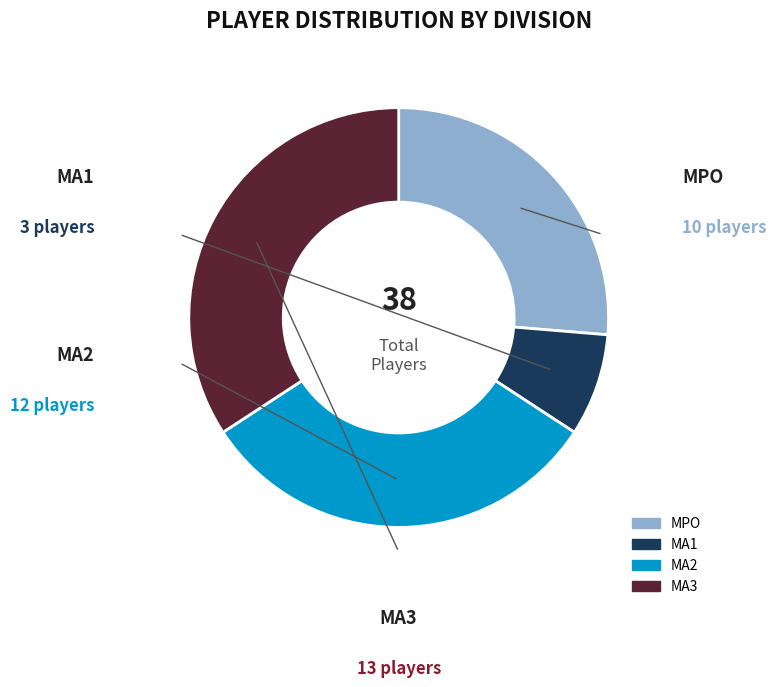

Is there a majority slice in this chart?

No